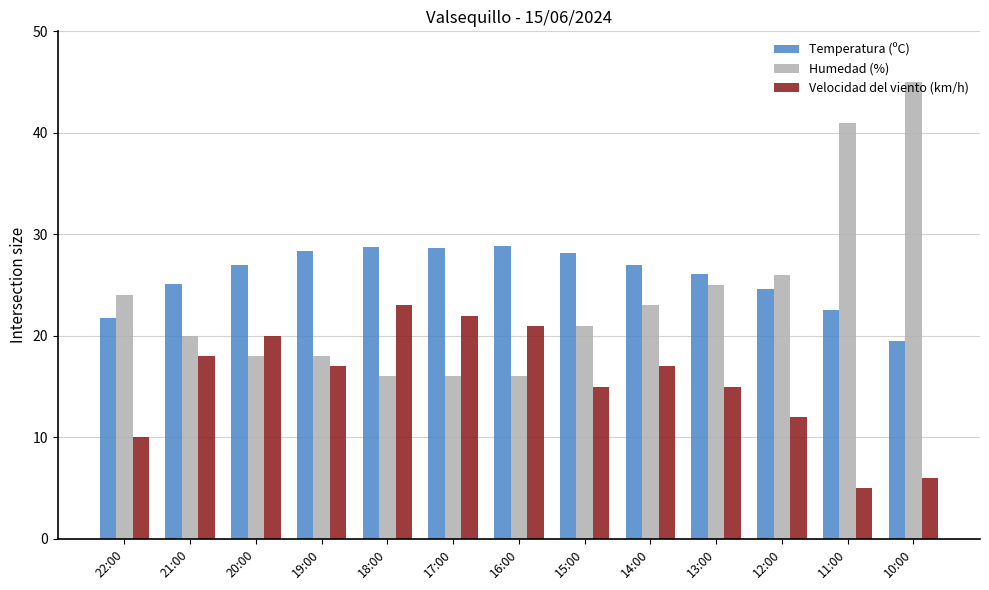

Where is Humedad (%) nearest to the value 30?

12:00